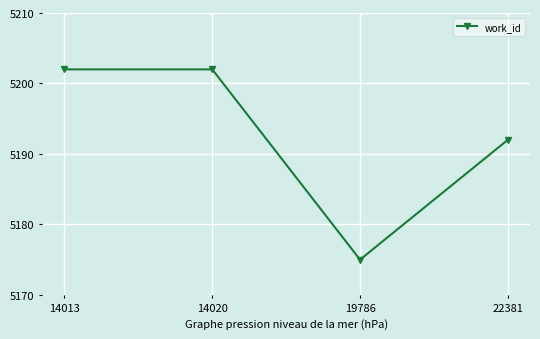

Is it true that the value at 14020 is 5202?

True